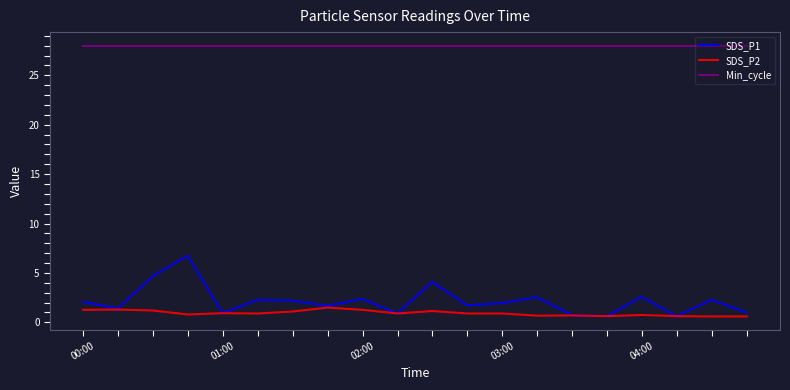

What is the average value of the Min_cycle series?

28.0